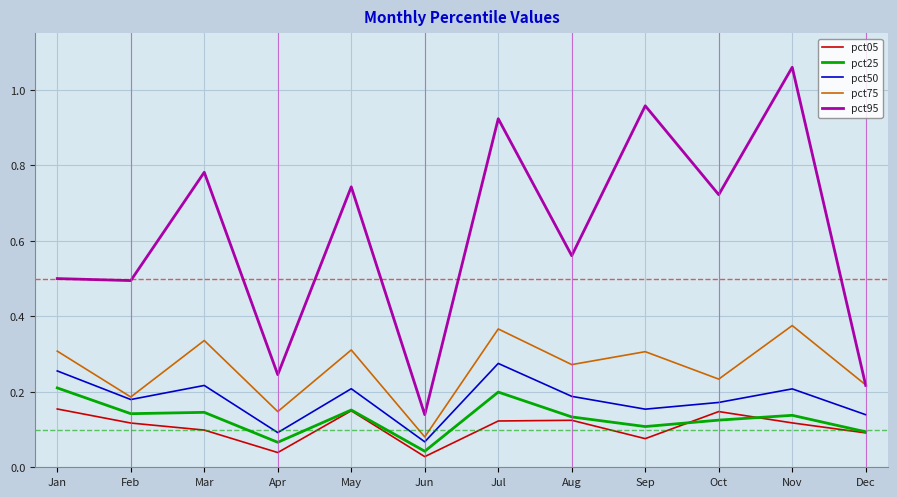

What is the total value across all series at May?

1.6